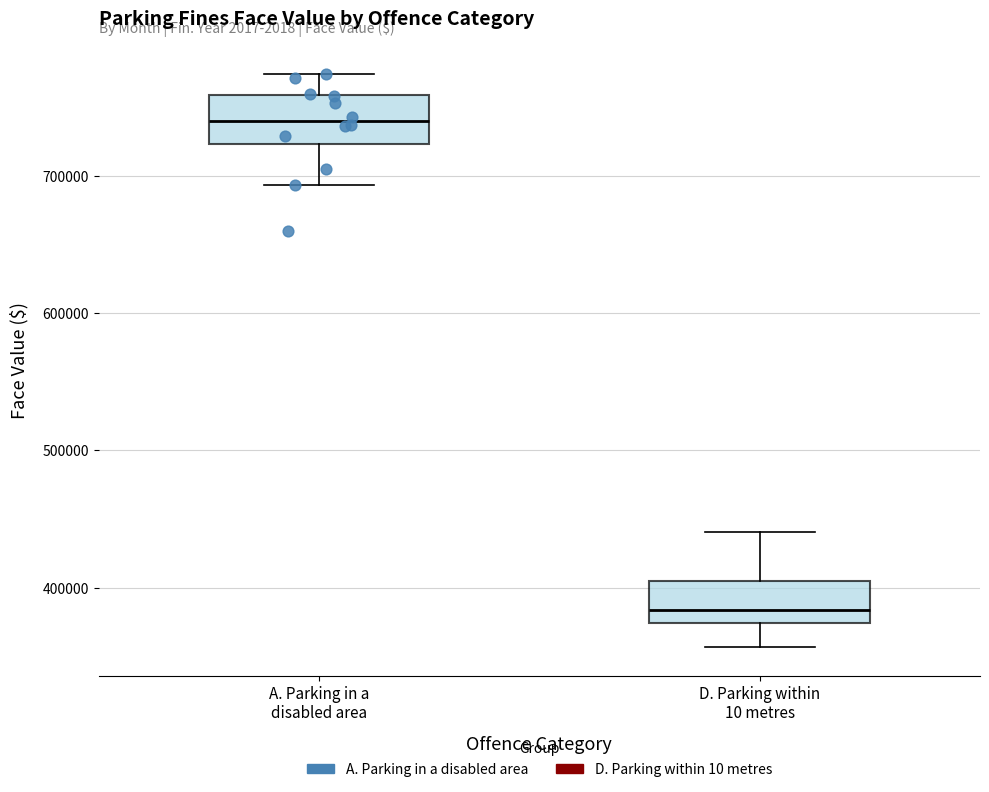

Reading left to right, transcribe this box plot: for each box, give where its median line is, the range the box spans, and where its two whiskers end, as read against the y-axis. The values are not printed on the chart, so give them approximately, as read against the axis.

A. Parking in a disabled area: median 740000, box 720000 to 760000, whiskers 690000 to 770000
D. Parking within 10 metres: median 380000, box 370000 to 410000, whiskers 360000 to 440000